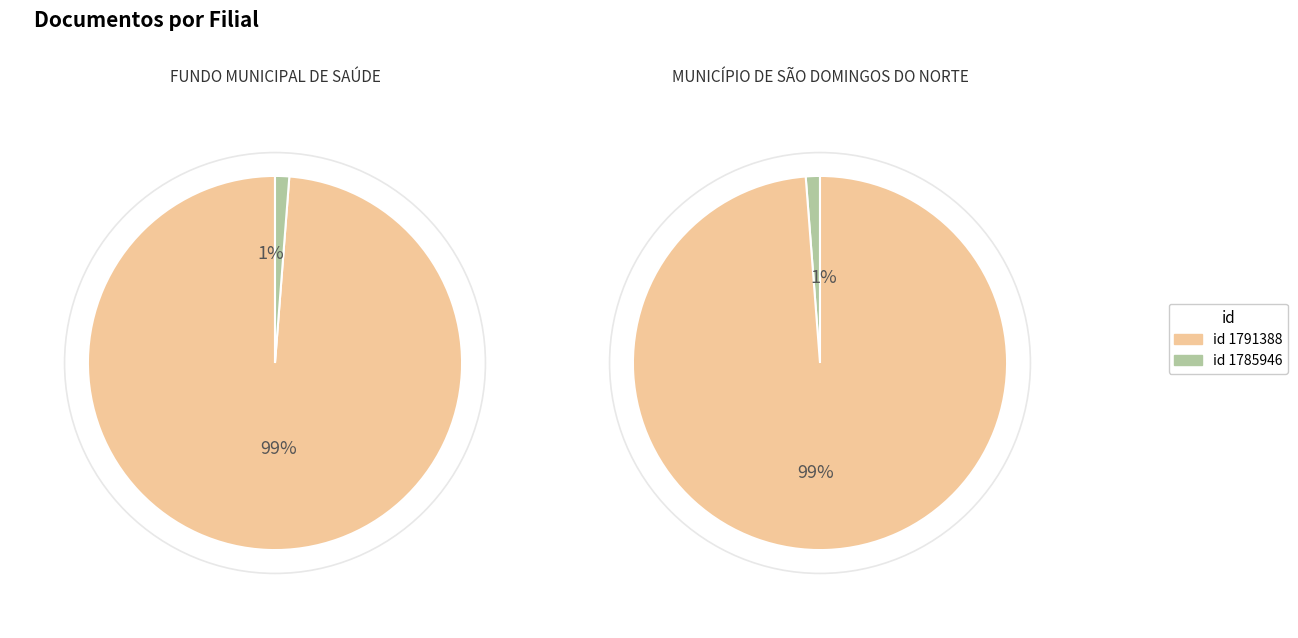

To the nearest percent, what portion does 1791388 represent?

99%